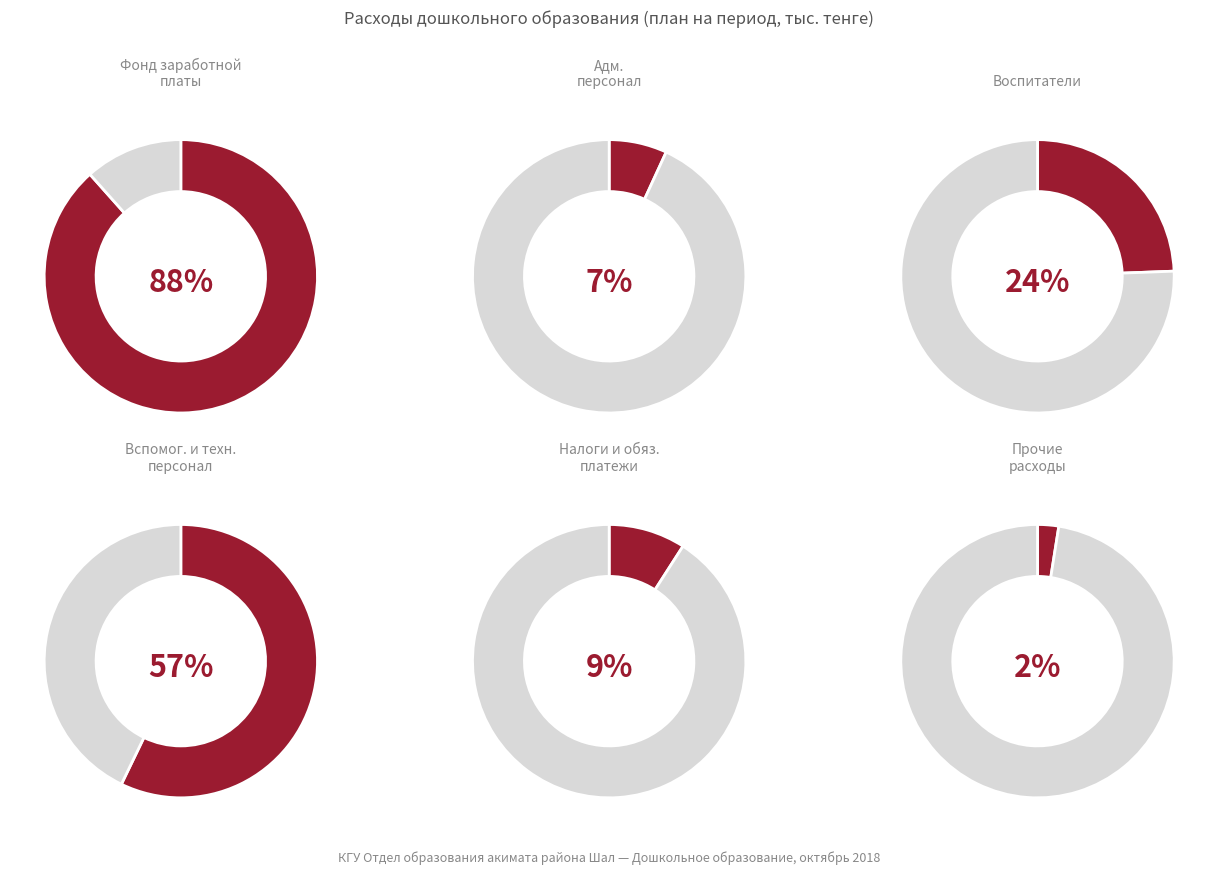

The Адмиистративный персонал slice represents 1% of the pie. True or false?

False